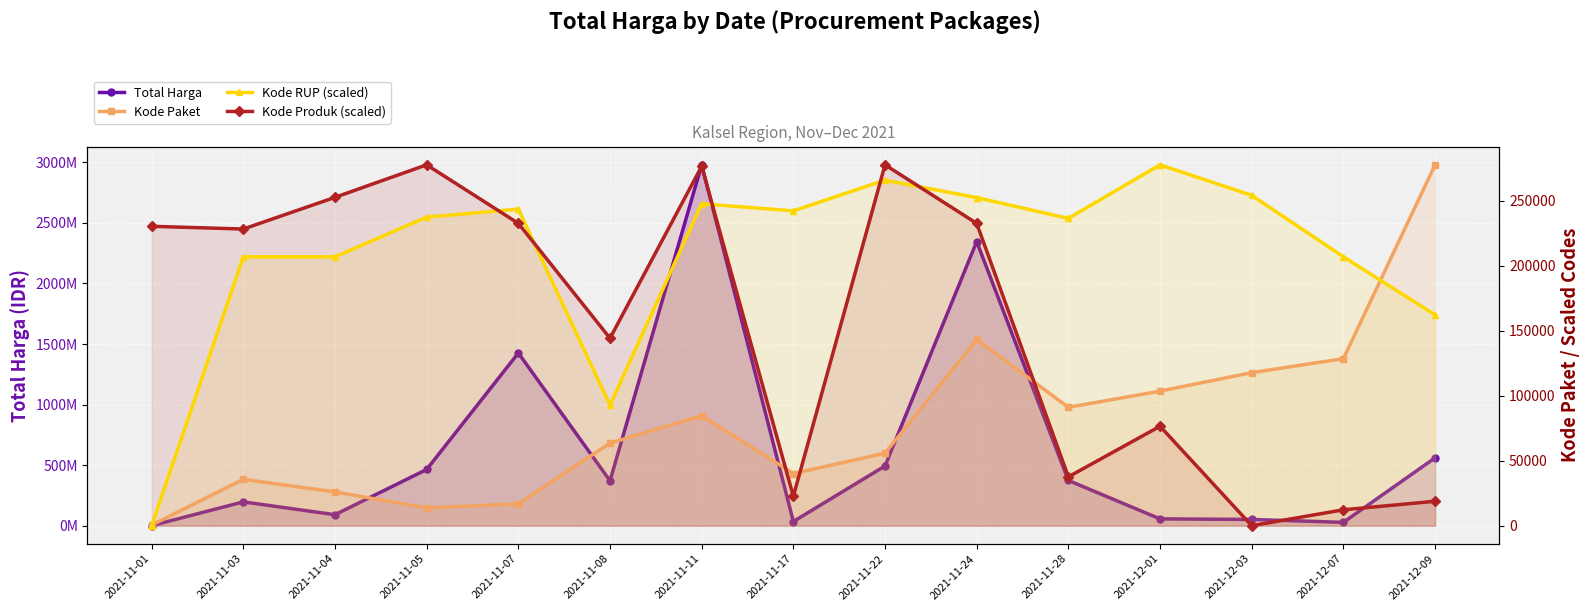

Where is the first local minimum for Kode Produk (scaled)?

2021-11-03